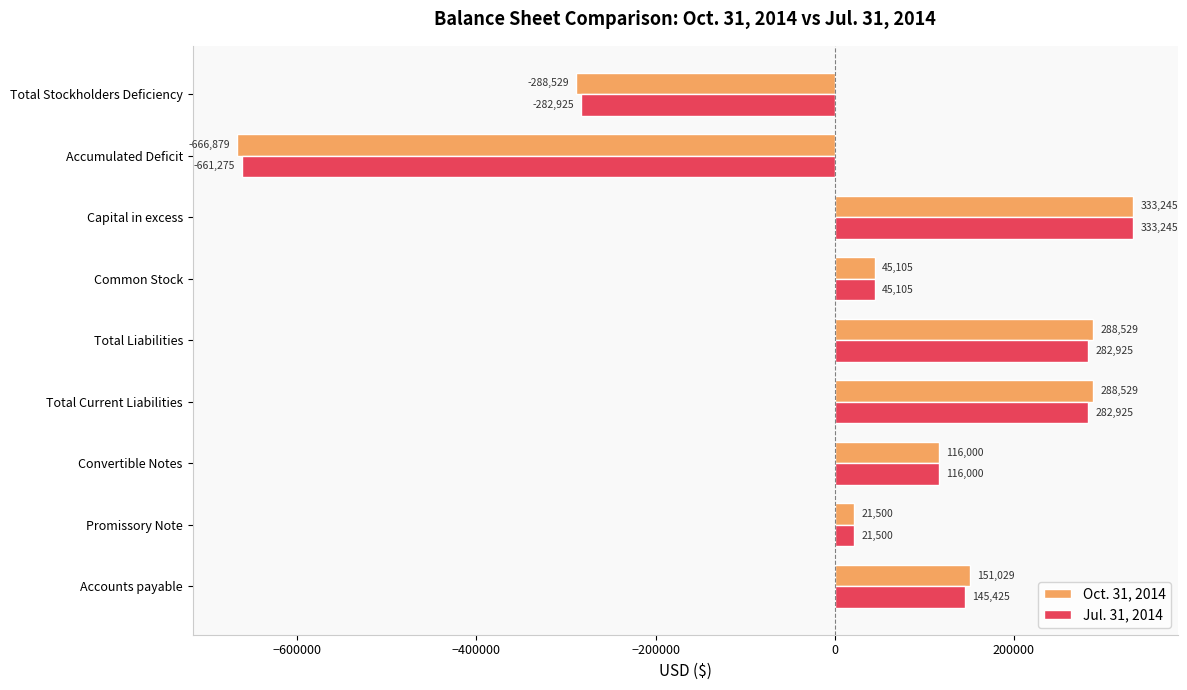

What is the difference between the Oct. 31, 2014 values at Total Current Liabilities and Total Stockholders Deficiency?

577058